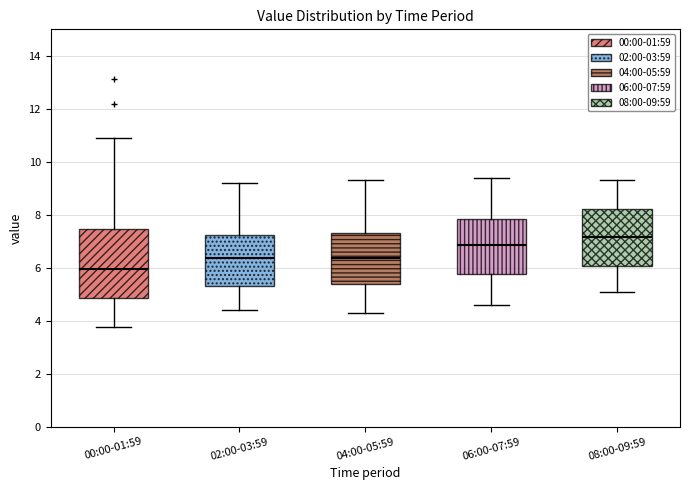

Comparing the boxes themselves (not the whiskers), which one is the tallest?

00:00-01:59